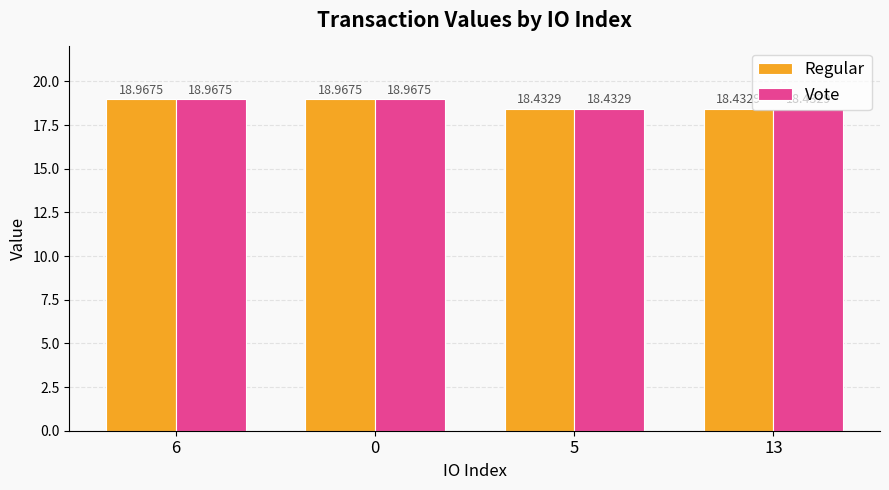

True or false: Regular has a value of 7.3 at 0.

False